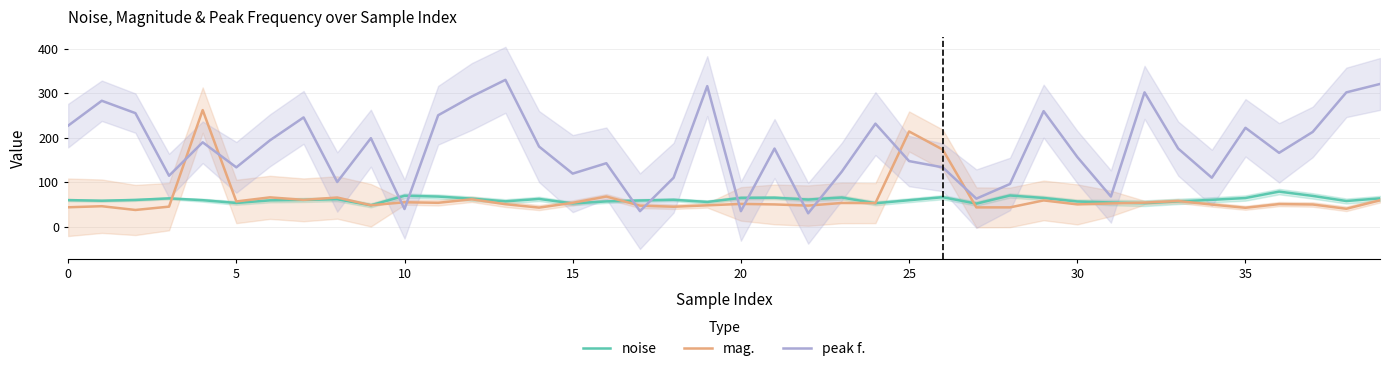

What is the highest value of the peak f. series?

330.0